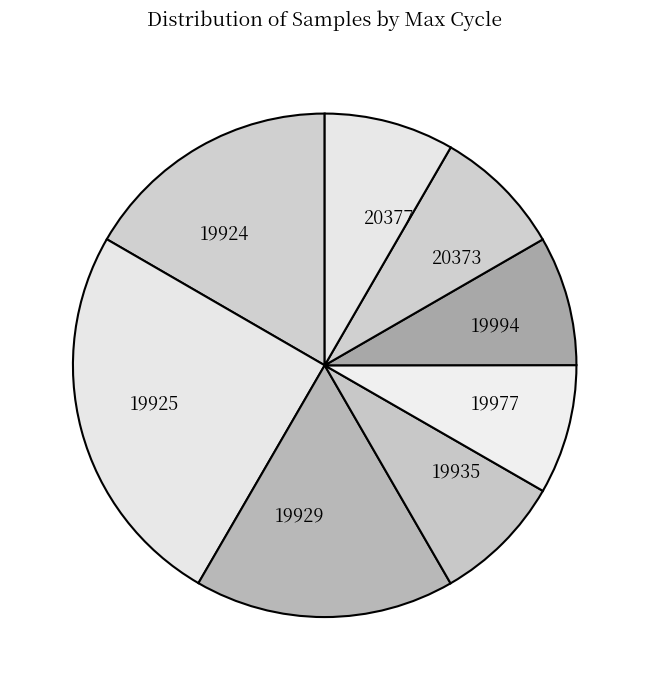

What is the largest slice in the pie chart?

19925